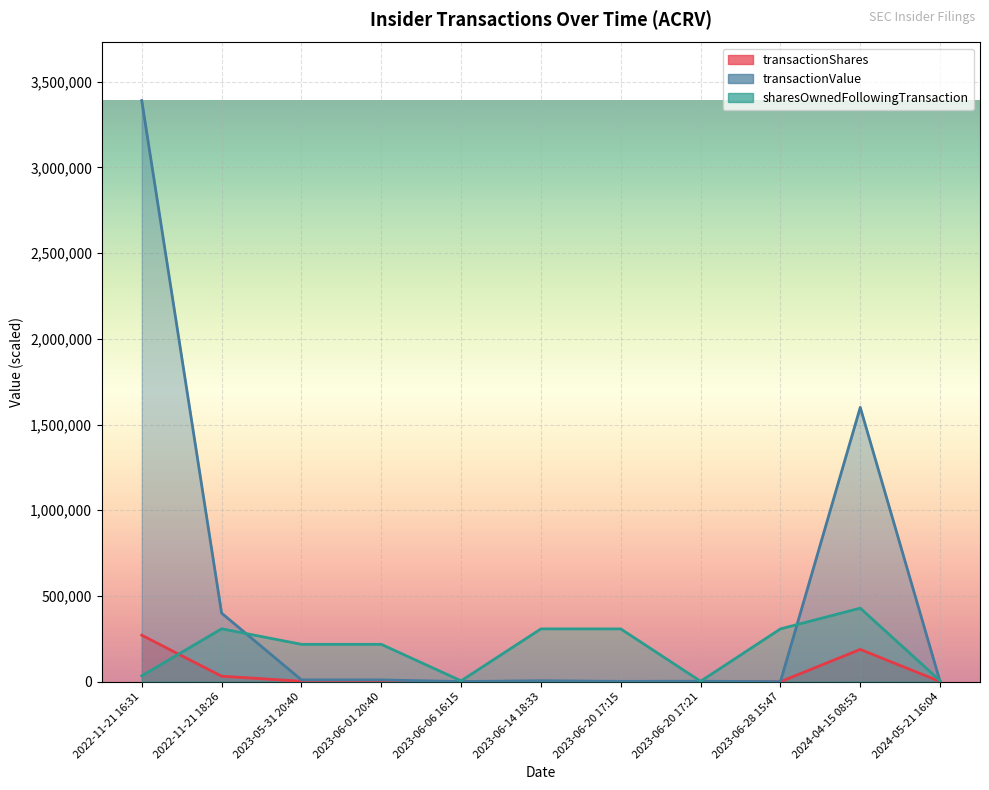

Reading left to right, list all the values displayed in this chart.

transactionShares: 2022-11-21 16:31=271160.0	2022-11-21 18:26=32000.0	2023-05-31 20:40=2688.4	2023-06-01 20:40=2688.4	2023-06-06 16:15=738.0	2023-06-14 18:33=471.4	2023-06-20 17:15=164.5	2023-06-20 17:21=760.0	2023-06-28 15:47=1.3	2024-04-15 08:53=188240.0	2024-05-21 16:04=800.0
transactionValue: 2022-11-21 16:31=3389500.0	2022-11-21 18:26=400000.0	2023-05-31 20:40=10431.0	2023-06-01 20:40=10431.0	2023-06-06 16:15=767.5	2023-06-14 18:33=5793.0	2023-06-20 17:15=1996.8	2023-06-20 17:21=2758.8	2023-06-28 15:47=16.6	2024-04-15 08:53=1600040.0	2024-05-21 16:04=832.0
sharesOwnedFollowingTransaction: 2022-11-21 16:31=34104.2	2022-11-21 18:26=308527.8	2023-05-31 20:40=217952.6	2023-06-01 20:40=217952.6	2023-06-06 16:15=5030.6	2023-06-14 18:33=308056.3	2023-06-20 17:15=307891.8	2023-06-20 17:21=2362.4	2023-06-28 15:47=307890.6	2024-04-15 08:53=428868.6	2024-05-21 16:04=5527.8